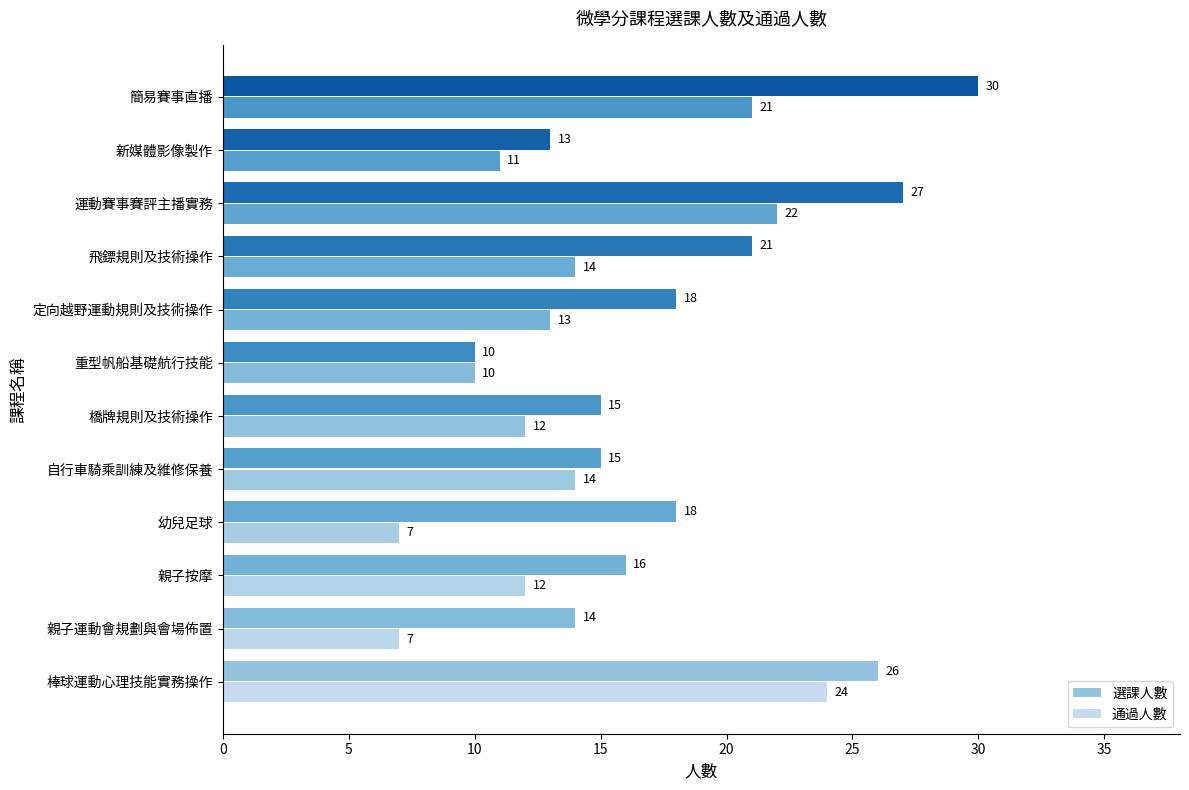

How many data points in 通過人數 are less than 13?

6